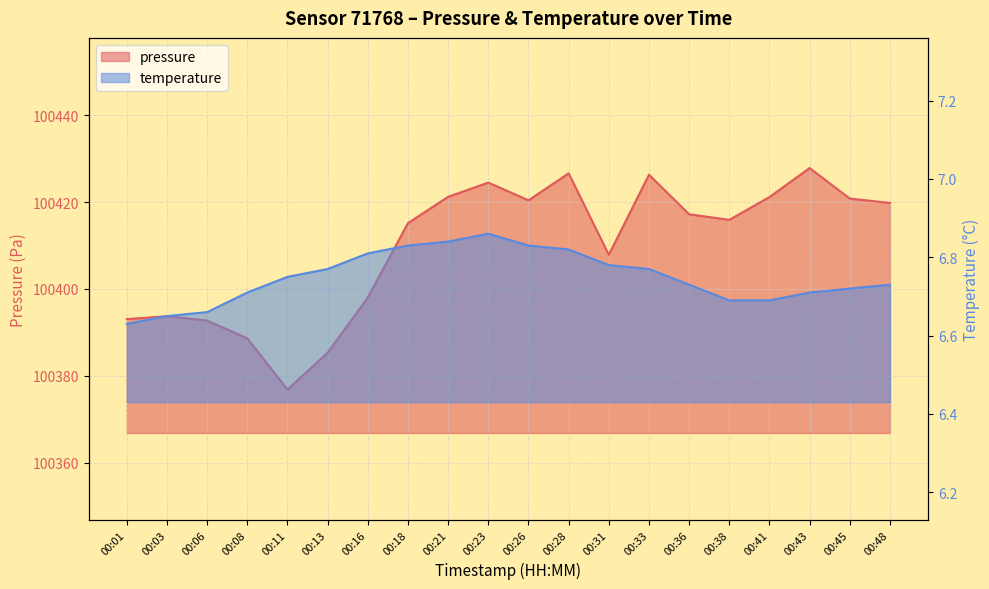

Between 00:11 and 00:28, which series saw the biggest shift?

pressure